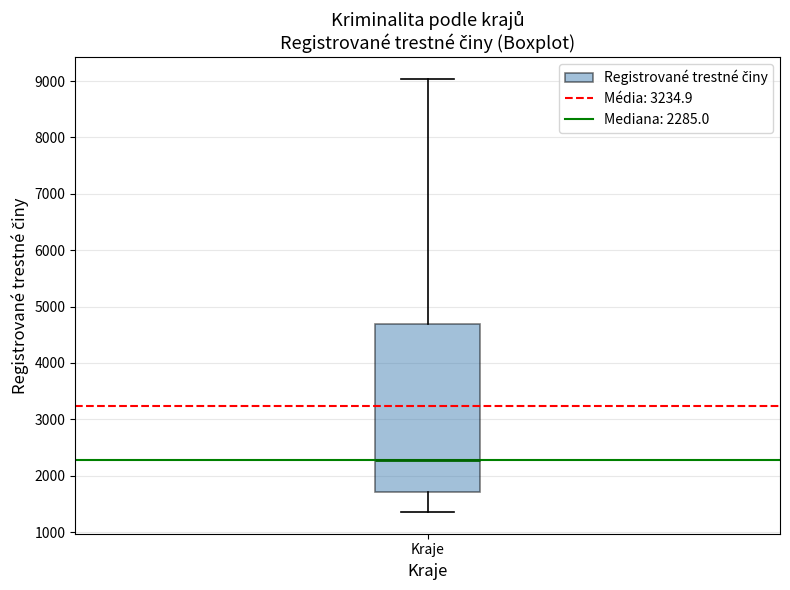

Transcribe this box plot: give where the median line is, the range the box spans, and where the two whiskers end, as read against the y-axis. The values are not printed on the chart, so give them approximately, as read against the axis.

median 2300, box 1700 to 4700, whiskers 1400 to 9000